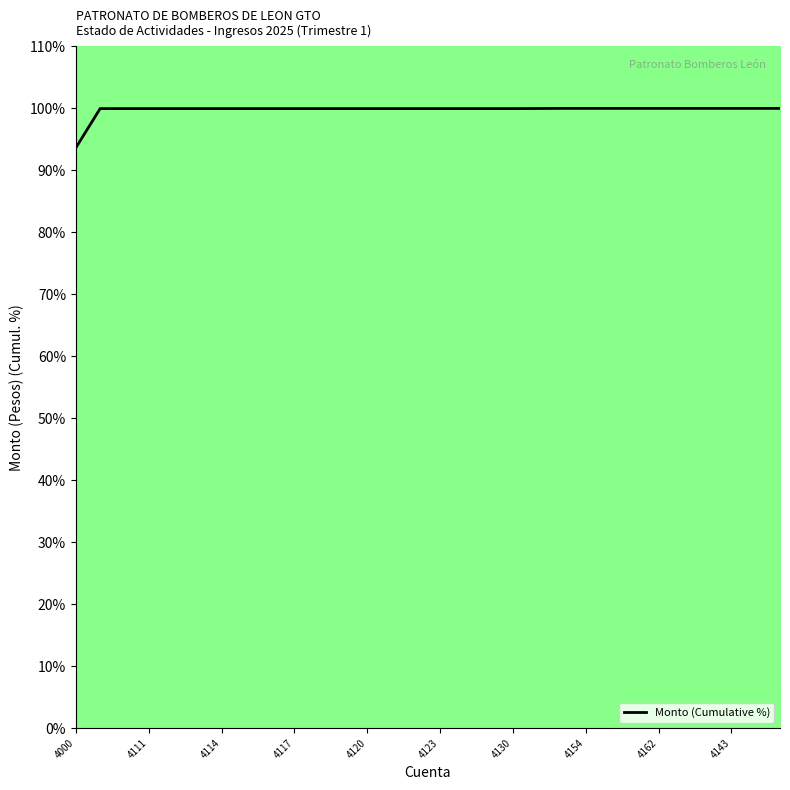

What is the maximum value shown in the chart?

100.0